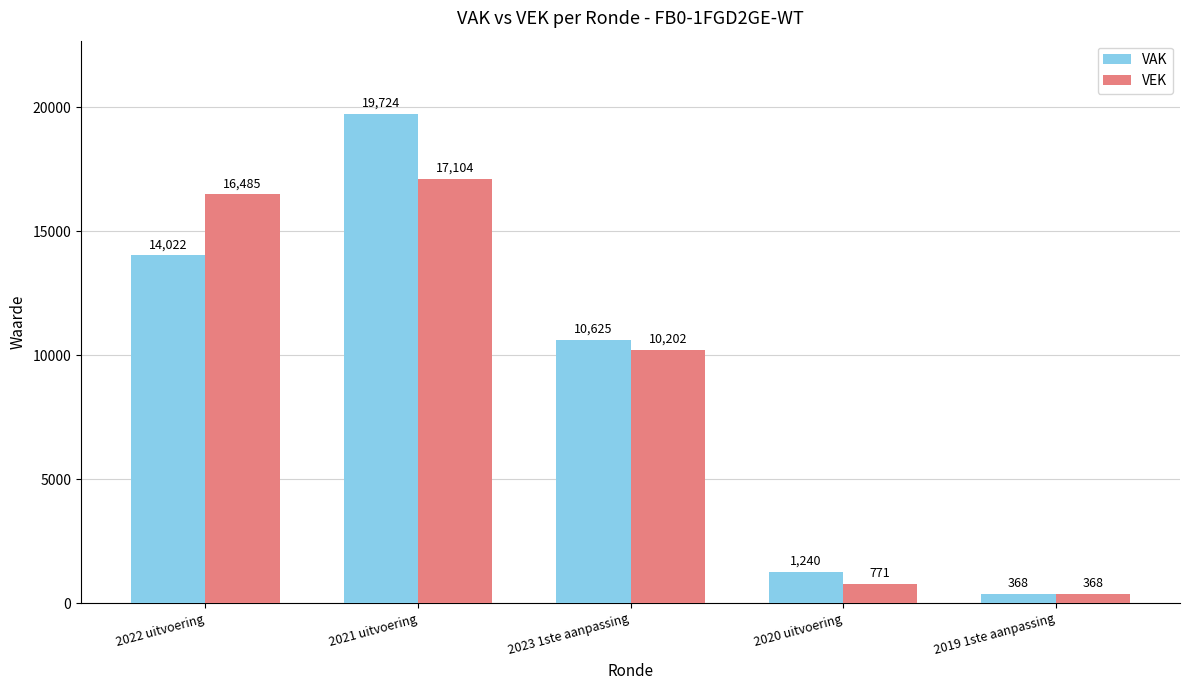

What is the spread (max minus min) of values at 2020 uitvoering?

469